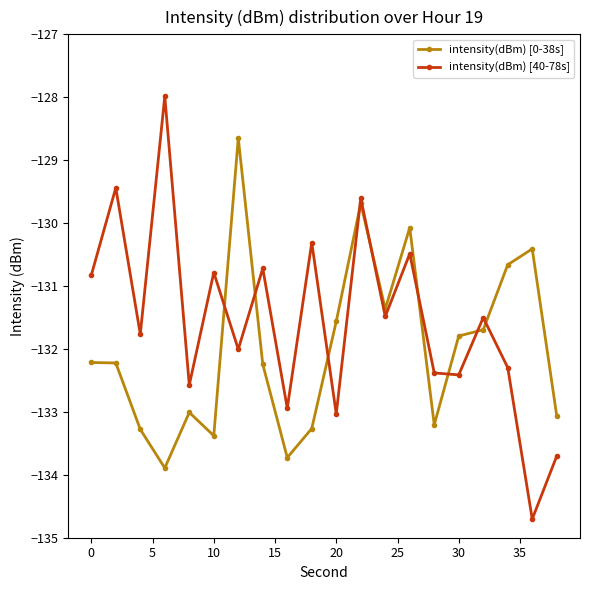

How many data points in intensity(dBm) [40-78s] are less than -131?

12